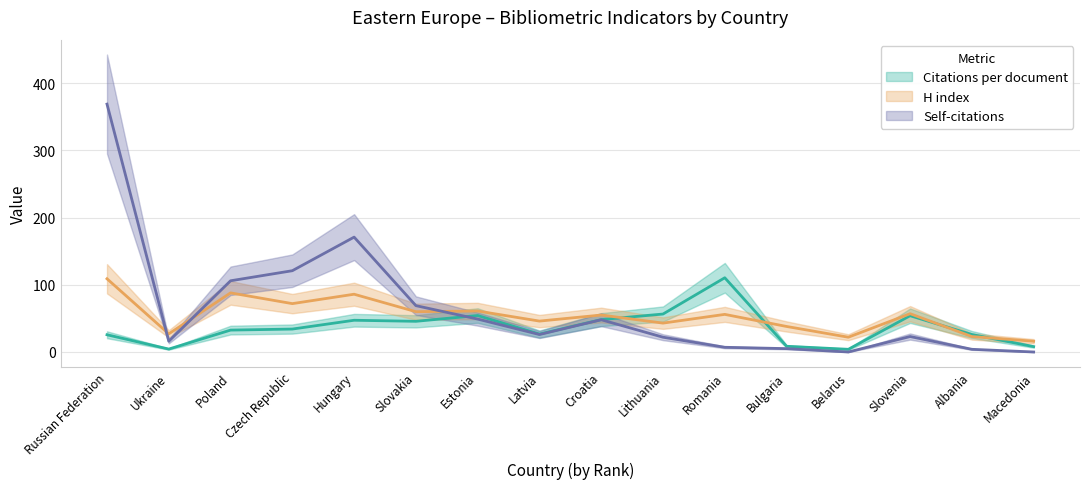

List the labels in order of H index value, largest first.

Russian Federation, Poland, Hungary, Czech Republic, Estonia, Slovakia, Slovenia, Romania, Croatia, Latvia, Lithuania, Bulgaria, Ukraine, Albania, Belarus, Macedonia